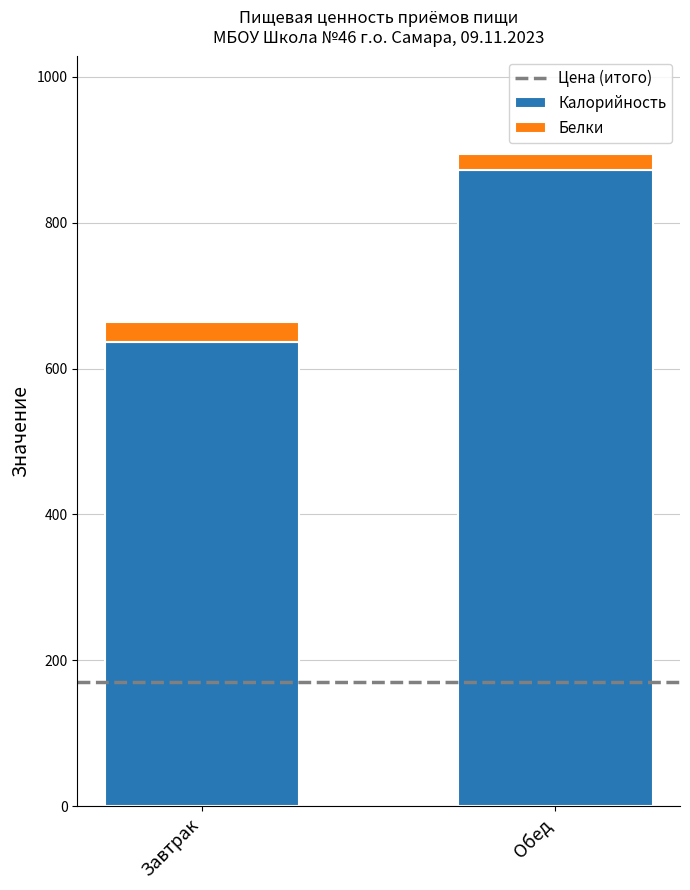

True or false: Калорийность has a value of 872.0 at Обед.

True